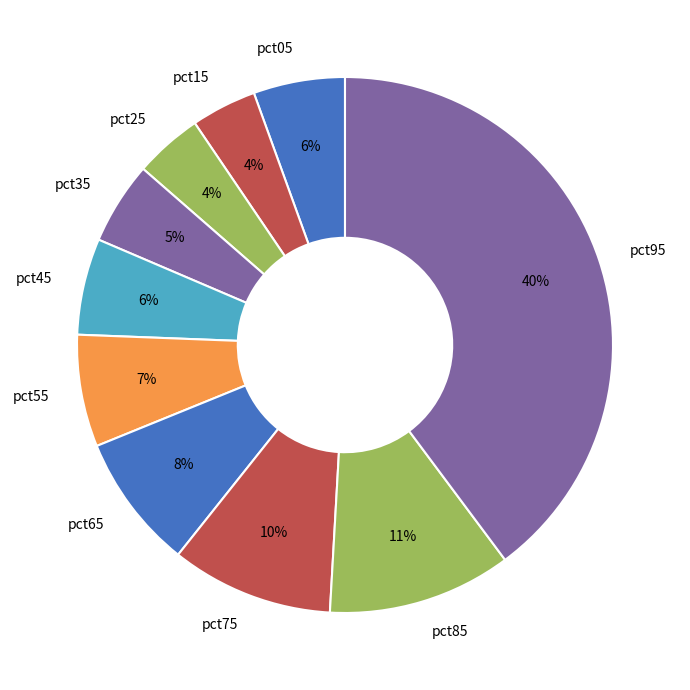

Does pct25 represent more than half of the total?

No